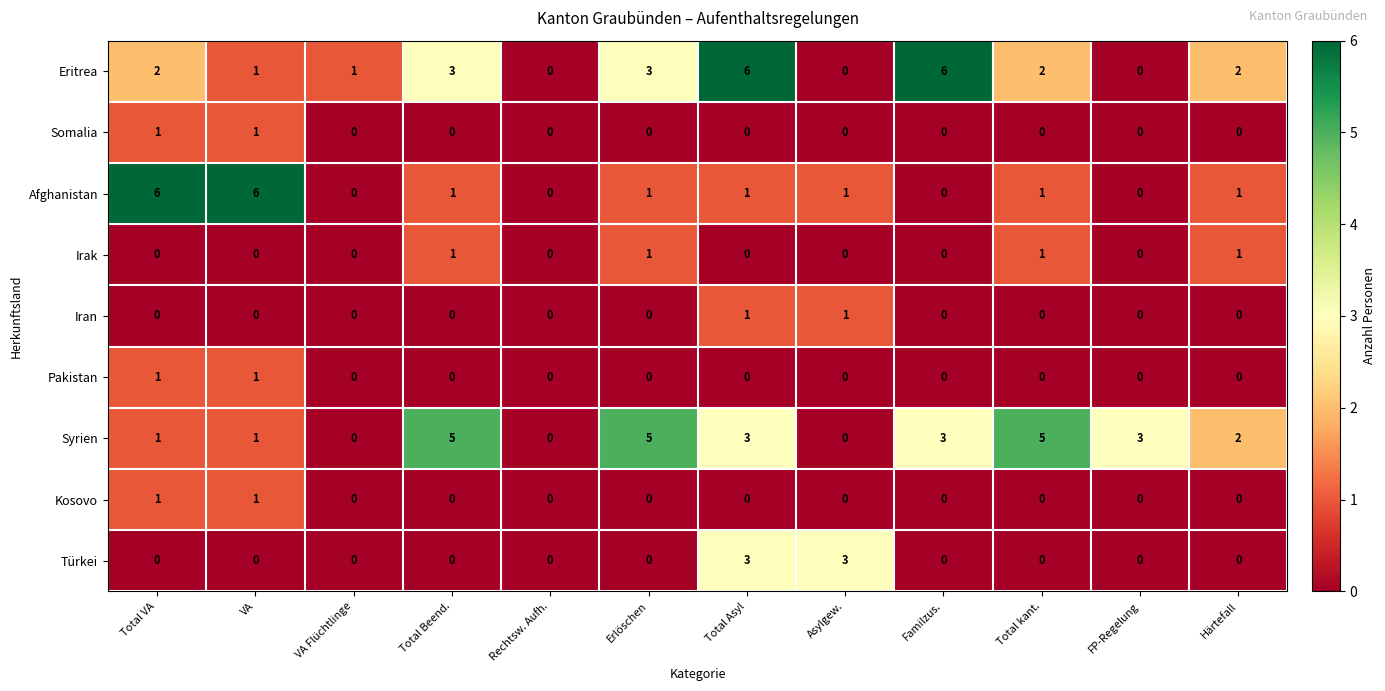

Count the Iran values in the range 0 to 1.

12